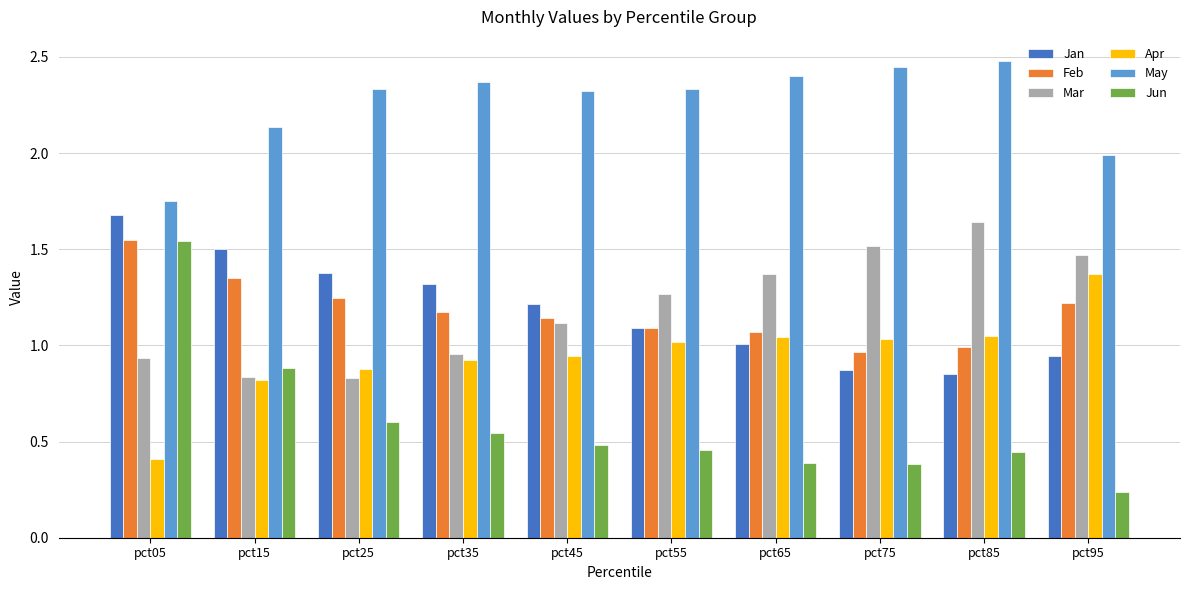

Which series has the largest total across all categories?

May